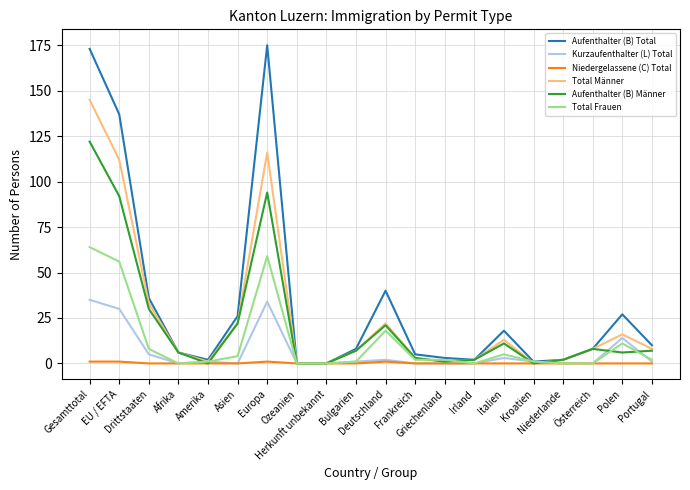

What is the greatest value displayed?

175